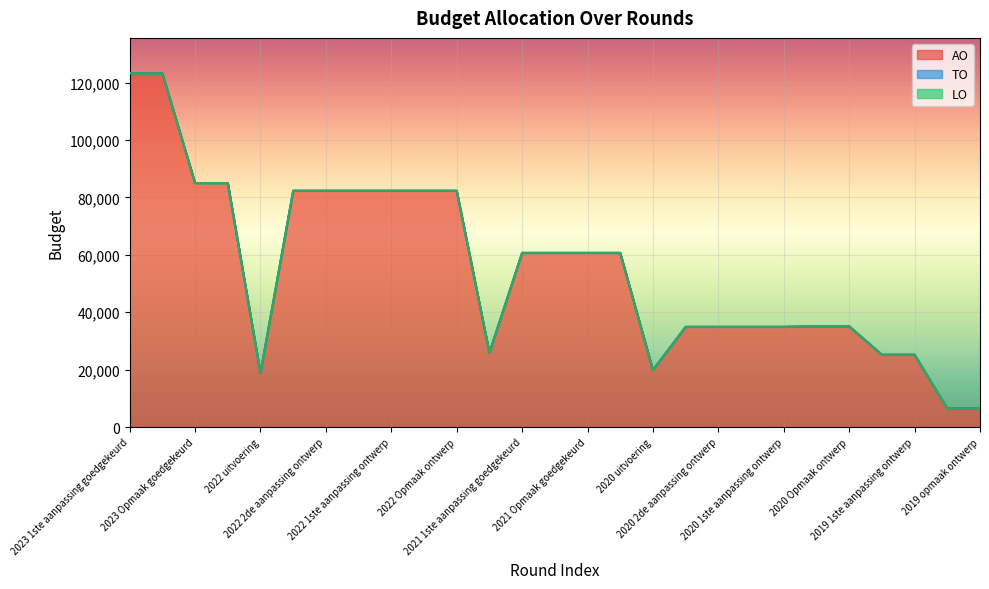

At which category is the sum across all series the highest?

2023 1ste aanpassing goedgekeurd